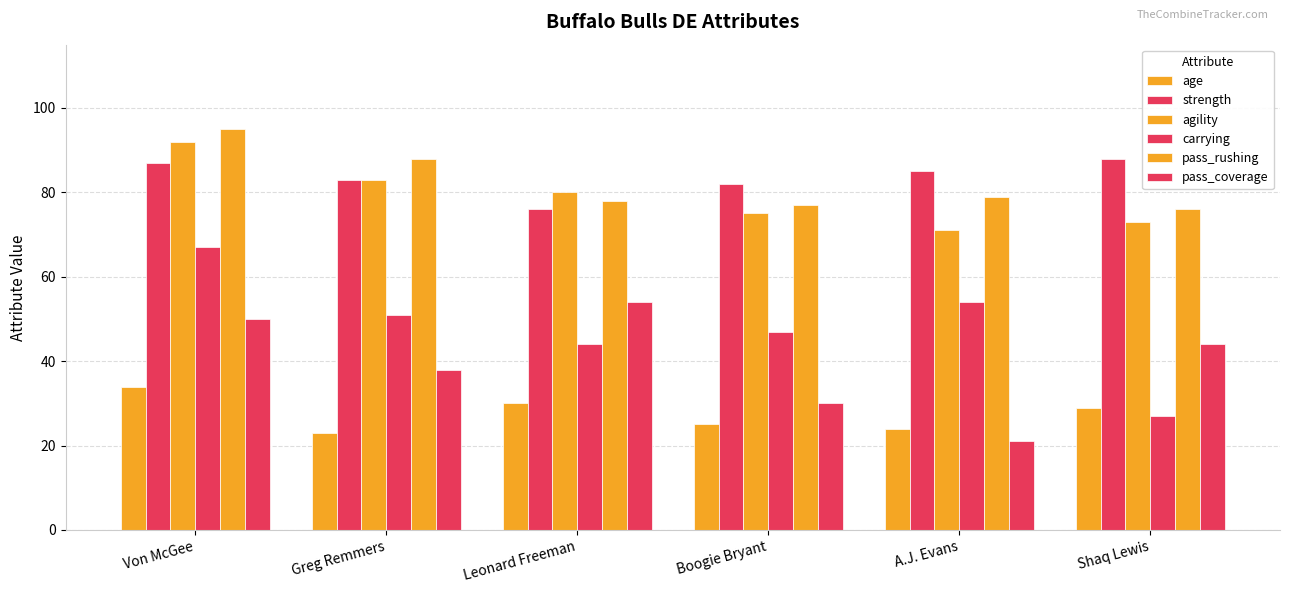

How many bars are there in total?

36